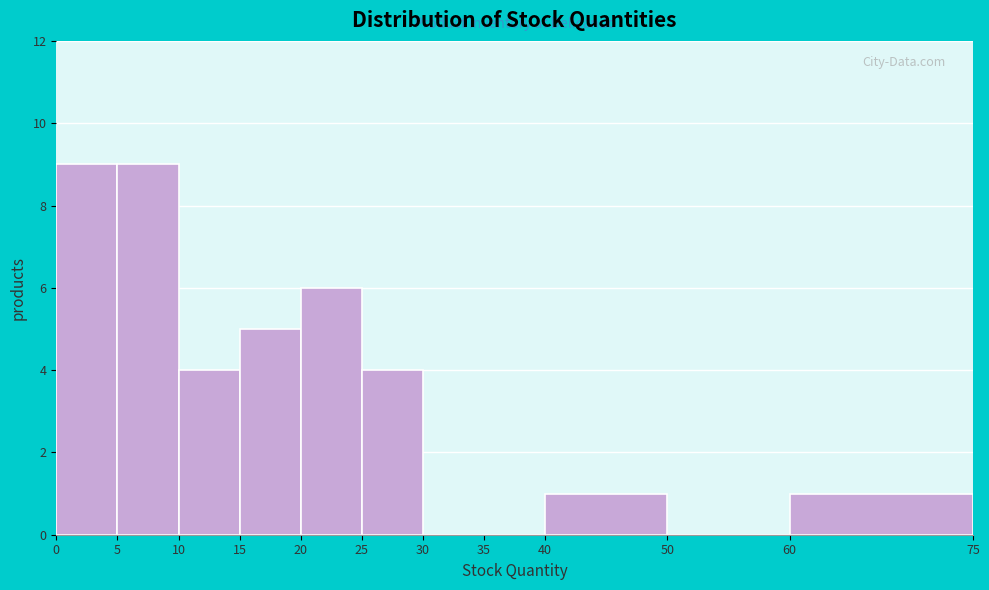

What is the height of the bar covering 0 to 5 on the x-axis? The values are not printed on the chart, so give them approximately, as read against the axis.

9